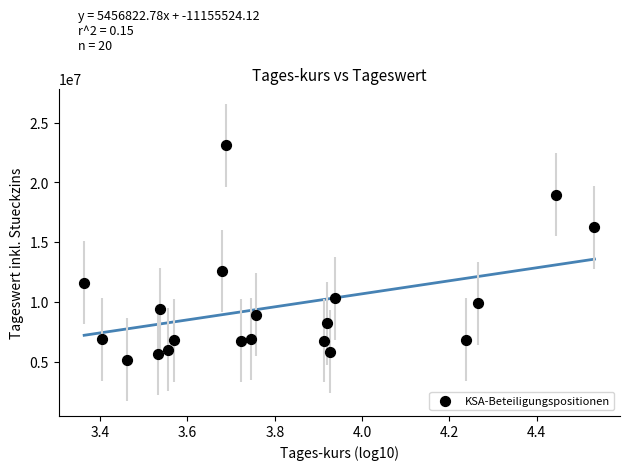

What is the range of Y values (max minus min)?

17965960